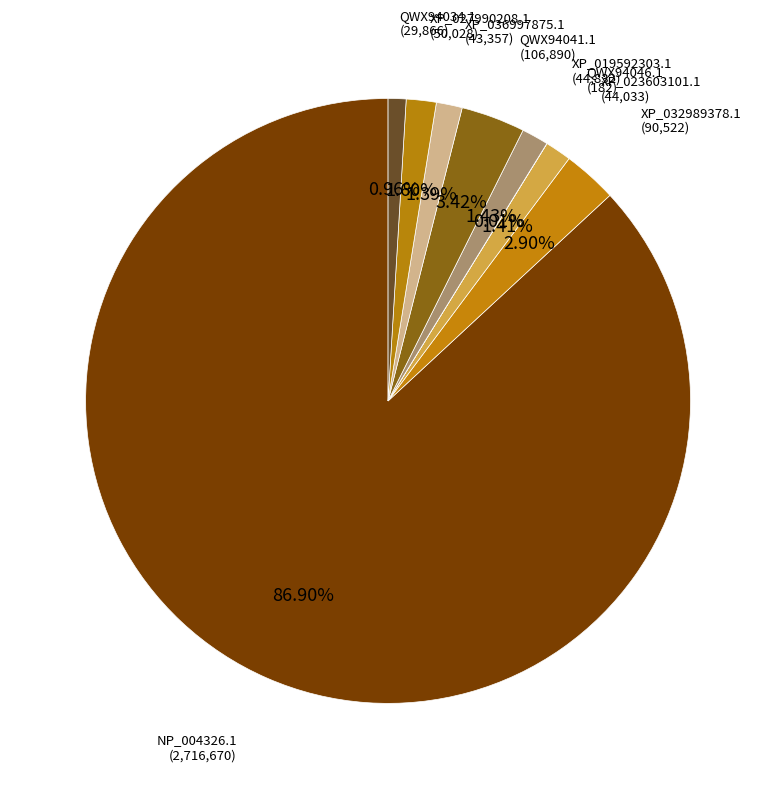

Combined, do XP_019592303.1 and XP_023603101.1 account for over 50%?

No